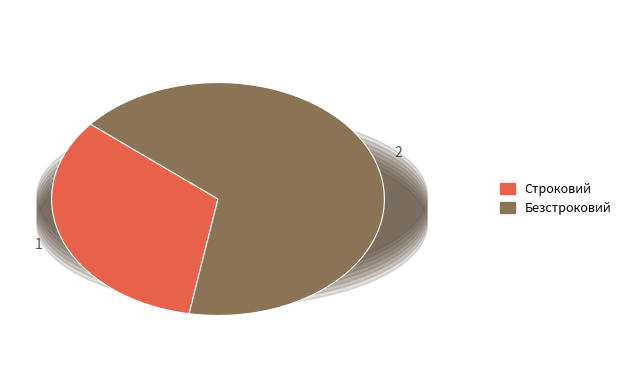

Approximately how many times larger is the value at Безстроковий compared to Строковий?

2.0